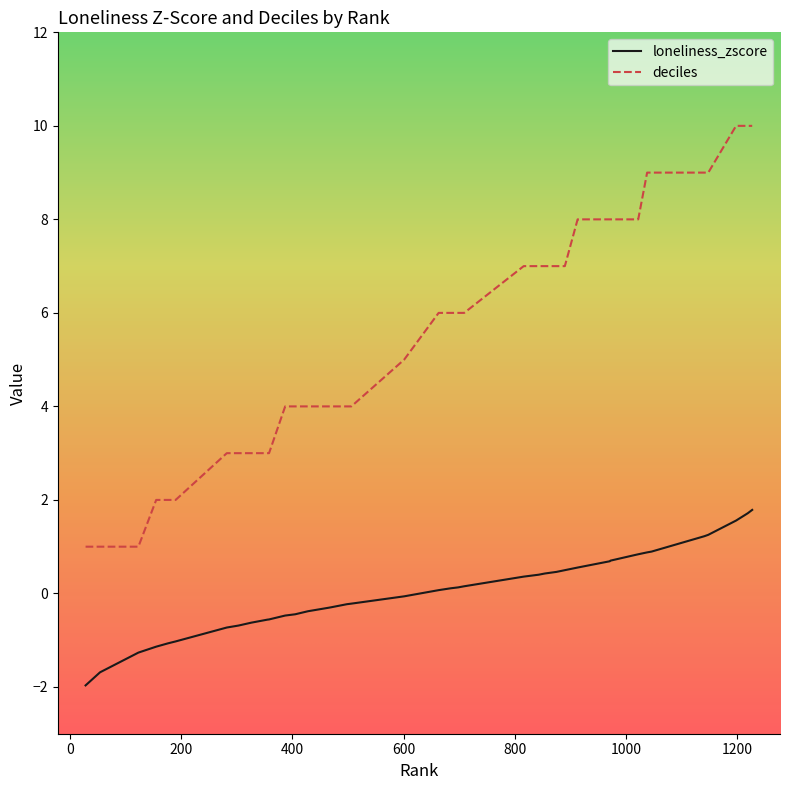

Which series has the widest spread of values?

deciles